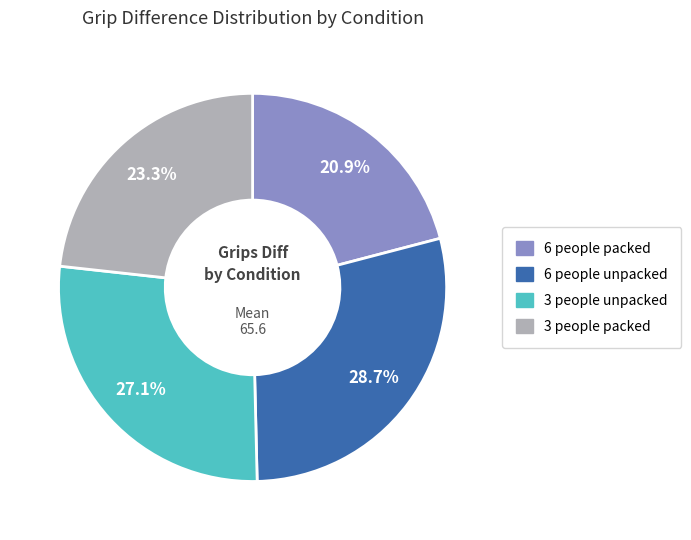

Approximately how many times larger is the value at 6 people packed compared to 3 people unpacked?

0.8